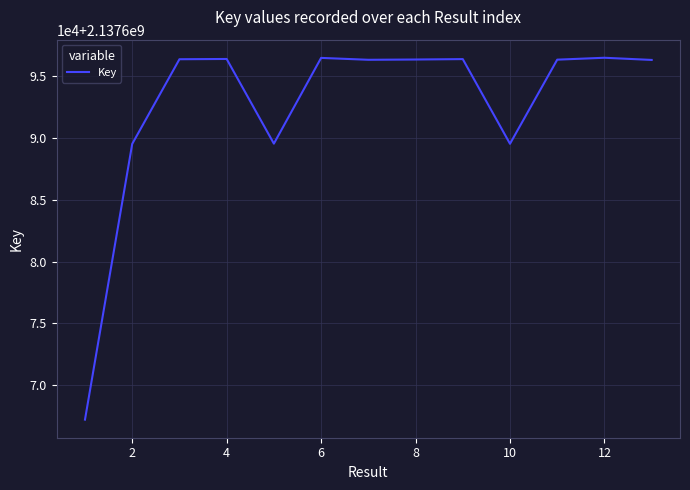

Reading right to left, list all the values displayed in this chart.

2137696329	2137696505	2137696351	2137689543	2137696396	2137696363	2137696341	2137696494	2137689554	2137696407	2137696385	2137689532	2137667215